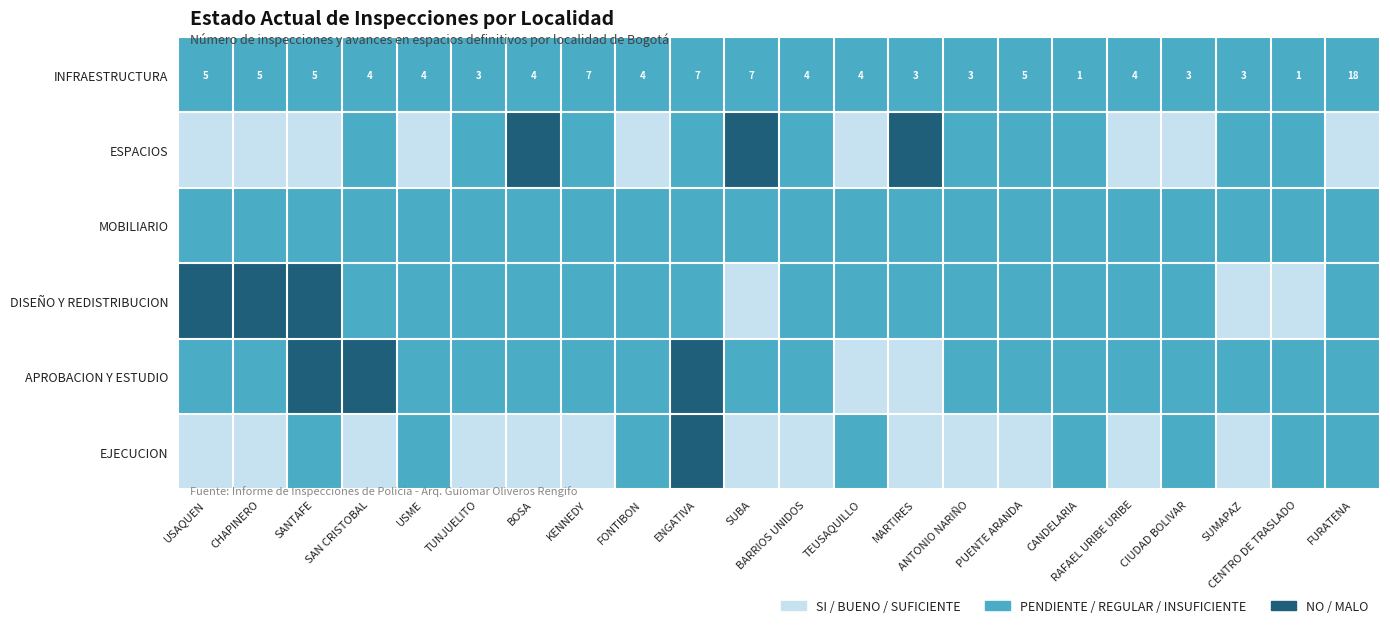

The INFRAESTRUCTURA series shows 2 at MARTIRES. True or false?

False